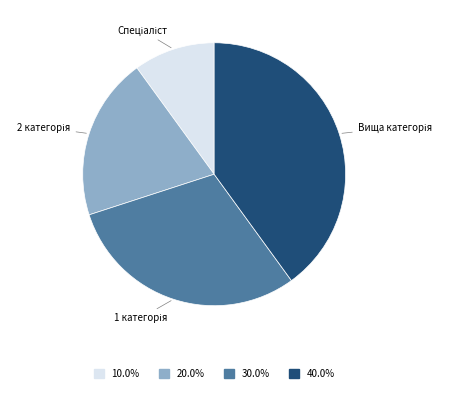

Is there a majority slice in this chart?

No